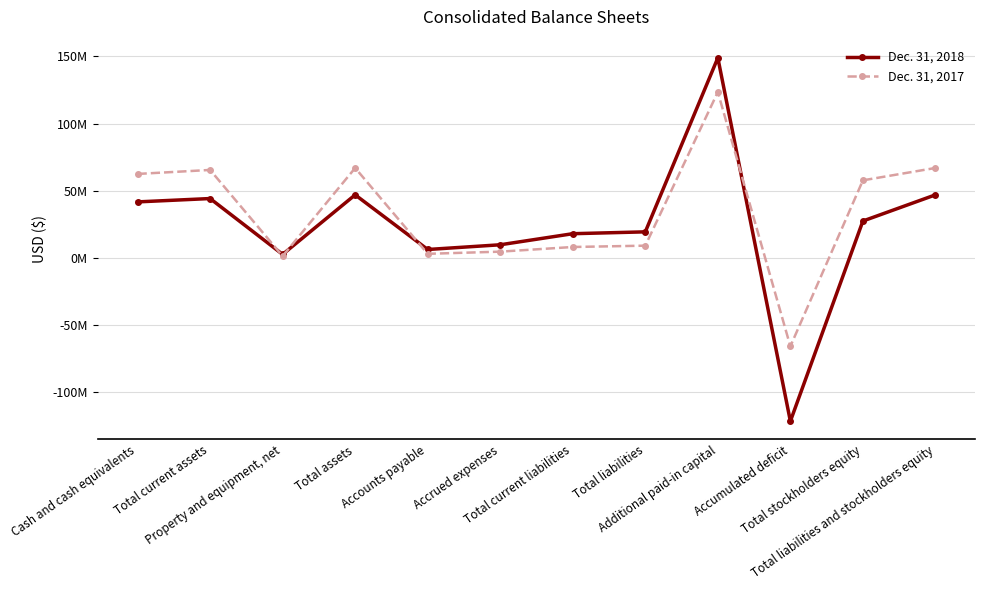

Which series changed the most between Total current liabilities and Additional paid-in capital?

Dec. 31, 2018